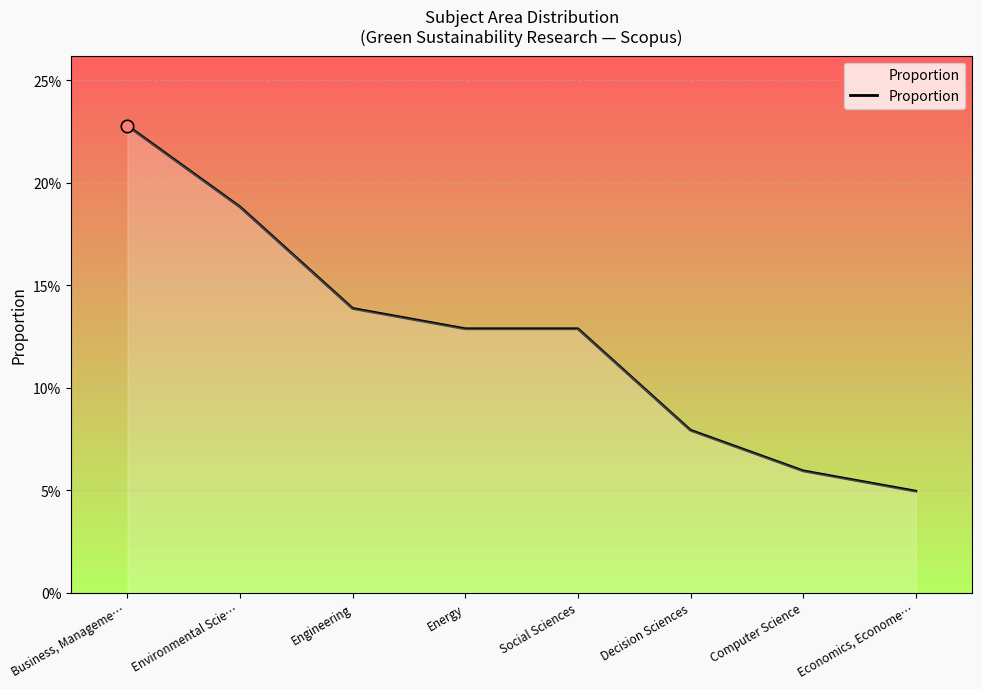

Between Engineering and Business, Manageme…, which is larger?

Business, Manageme…